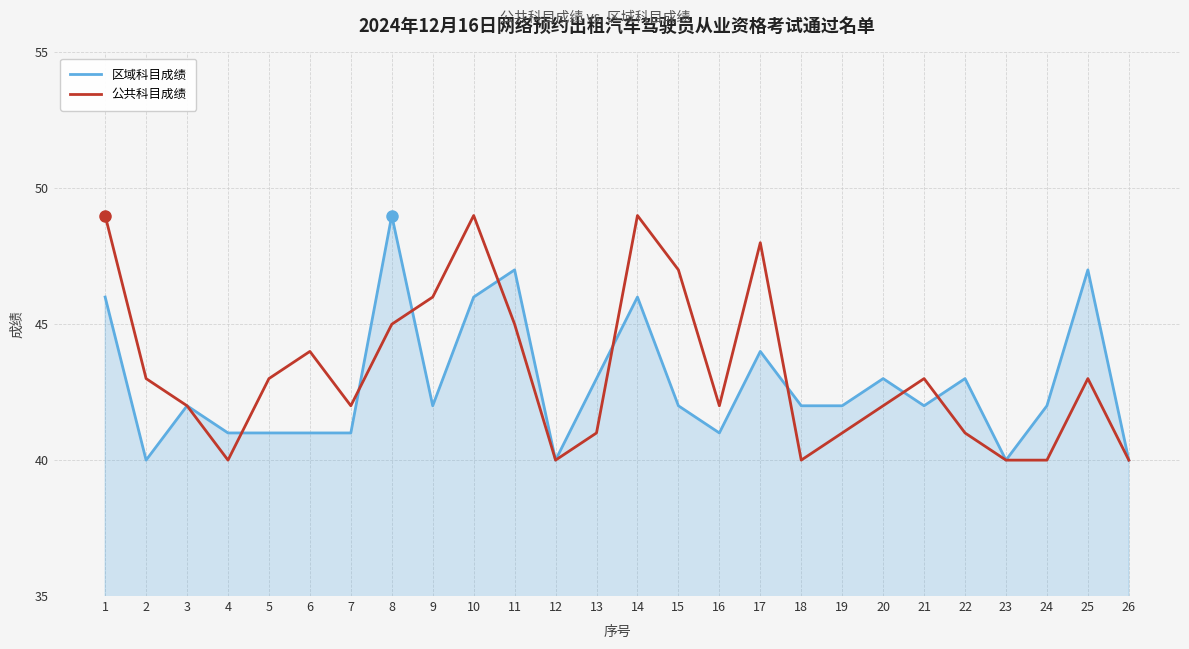

What is the minimum value shown in the chart?

40